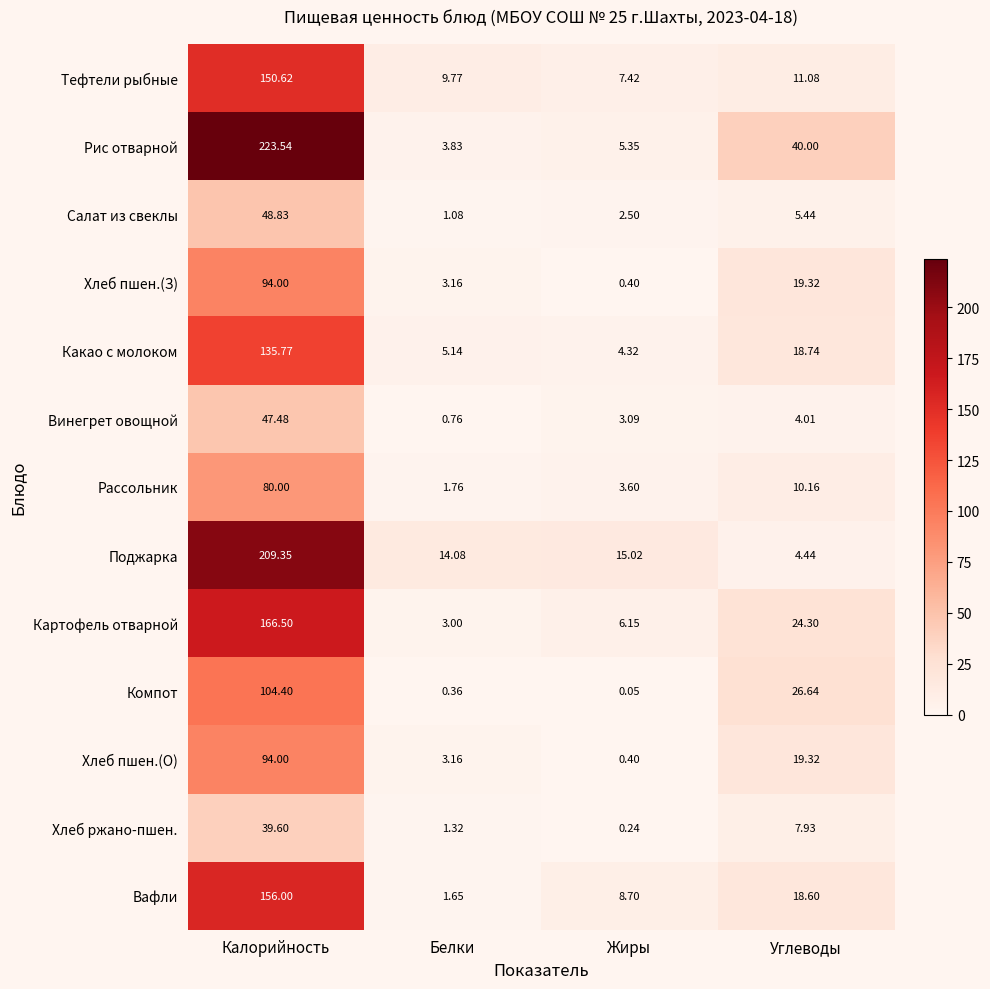

Which category has the highest value across all series?

Калорийность